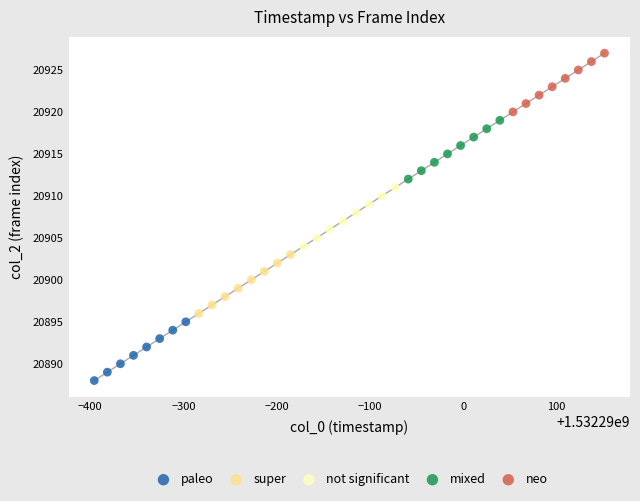

Which series reaches the minimum Y coordinate?

paleo